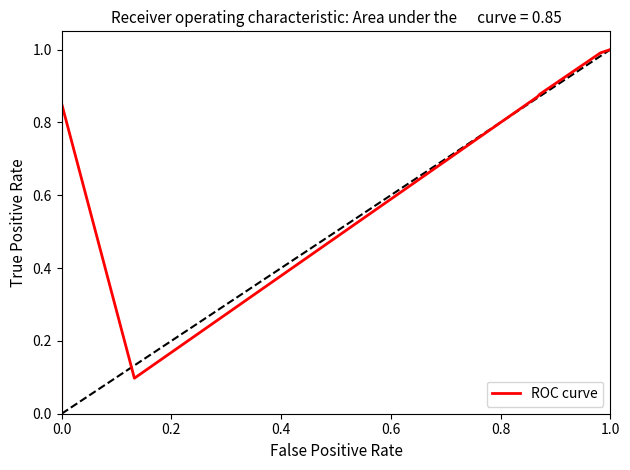

Count the number of categories in the chart.

12